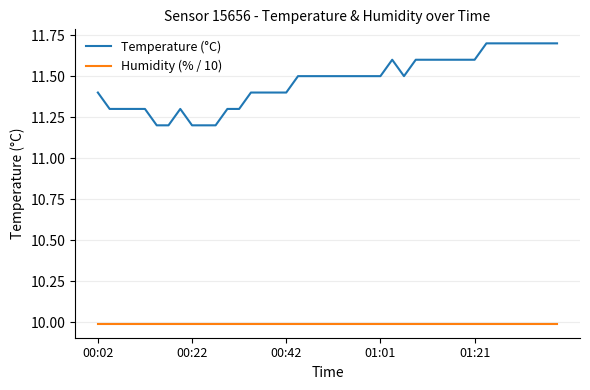

List the series in order of their overall mean, lowest first.

Humidity (% / 10), Temperature (°C)